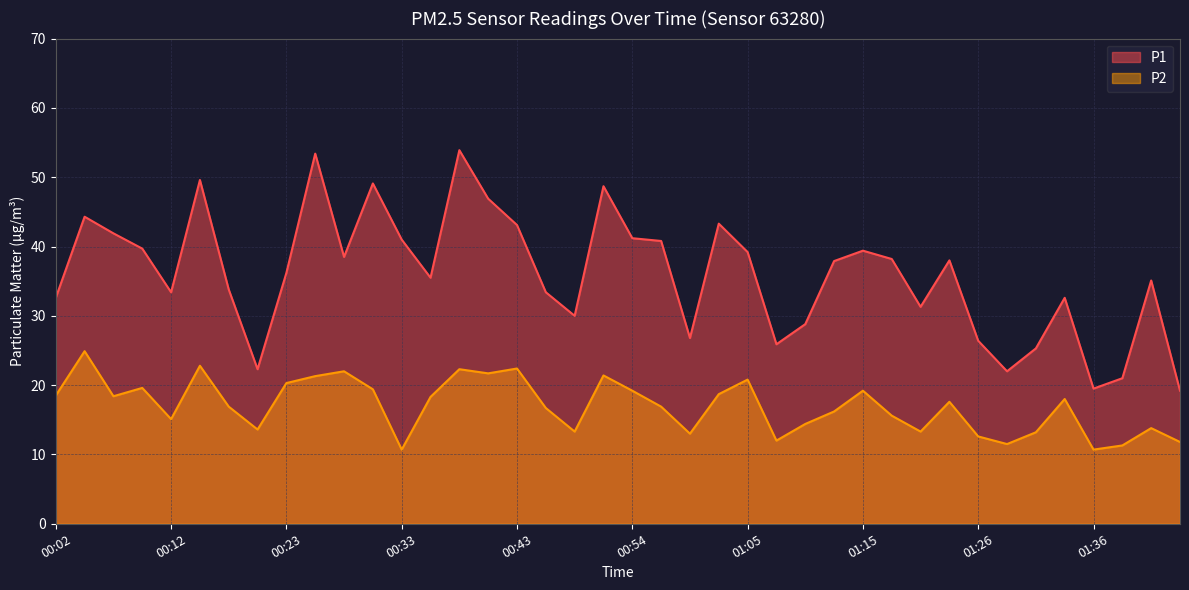

What is the average value of the P1 series?

36.0